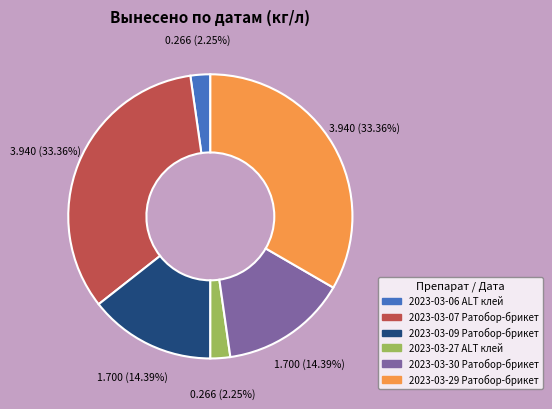

To the nearest percent, what is the difference between the 2023-03-27 ALT клей and 2023-03-30 Ратобор-брикет slice percentages?

12%